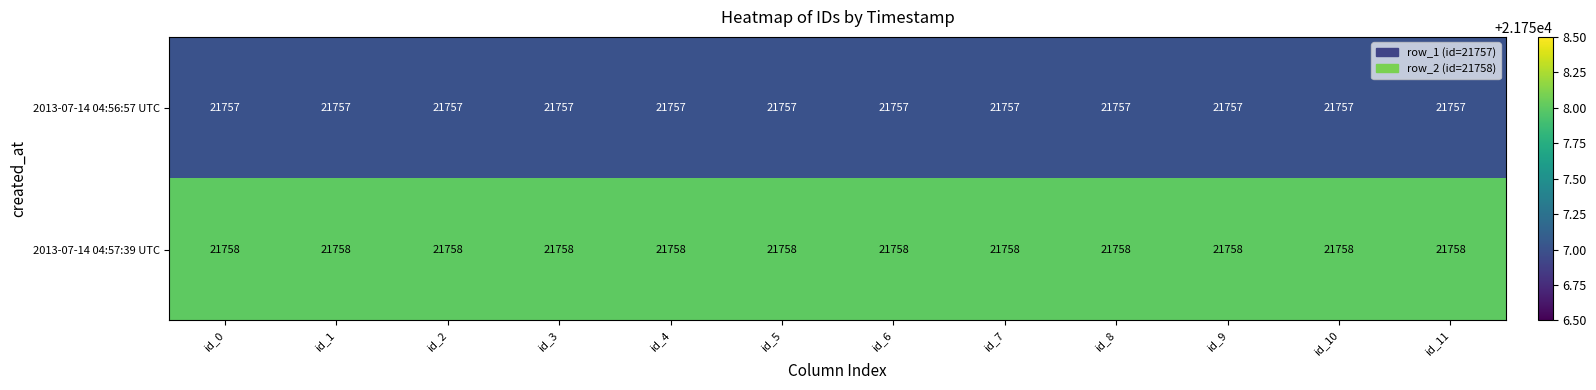

Which series has the largest total across all categories?

2013-07-14 04:57:39 UTC